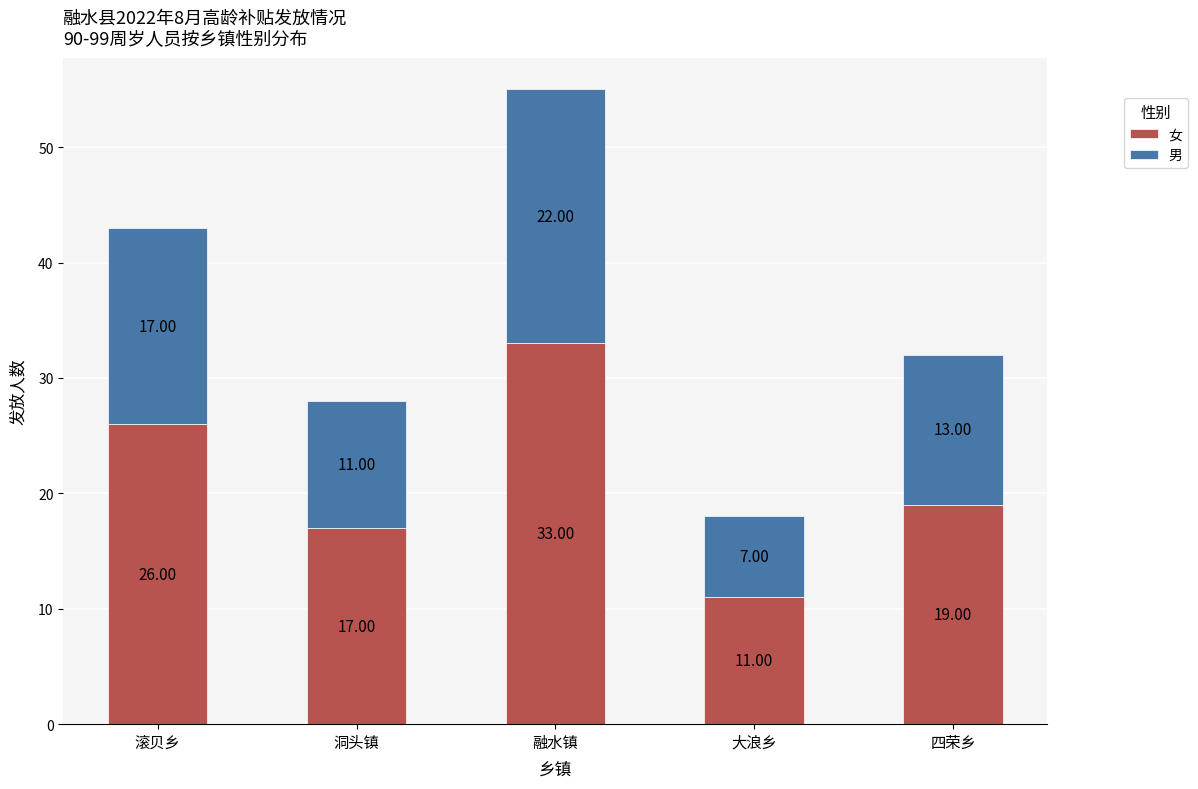

At which label does 女 reach its minimum?

大浪乡